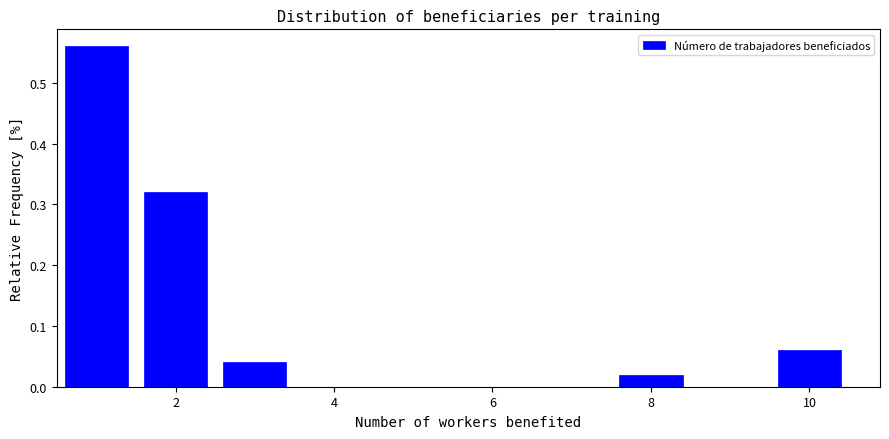

Over which range of the x-axis is the bar tallest?

0.5 to 1.5